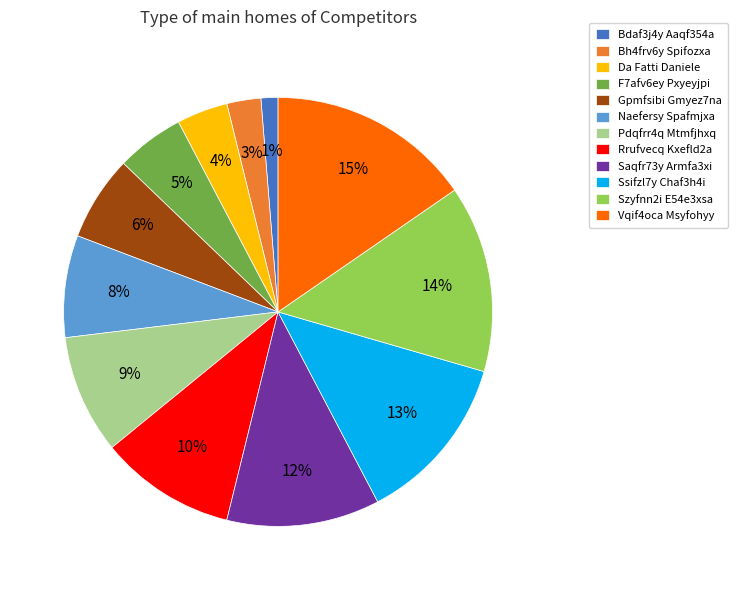

To the nearest percent, what is the combined percentage of Saqfr73y Armfa3xi and Vqif4oca Msyfohyy?

27%